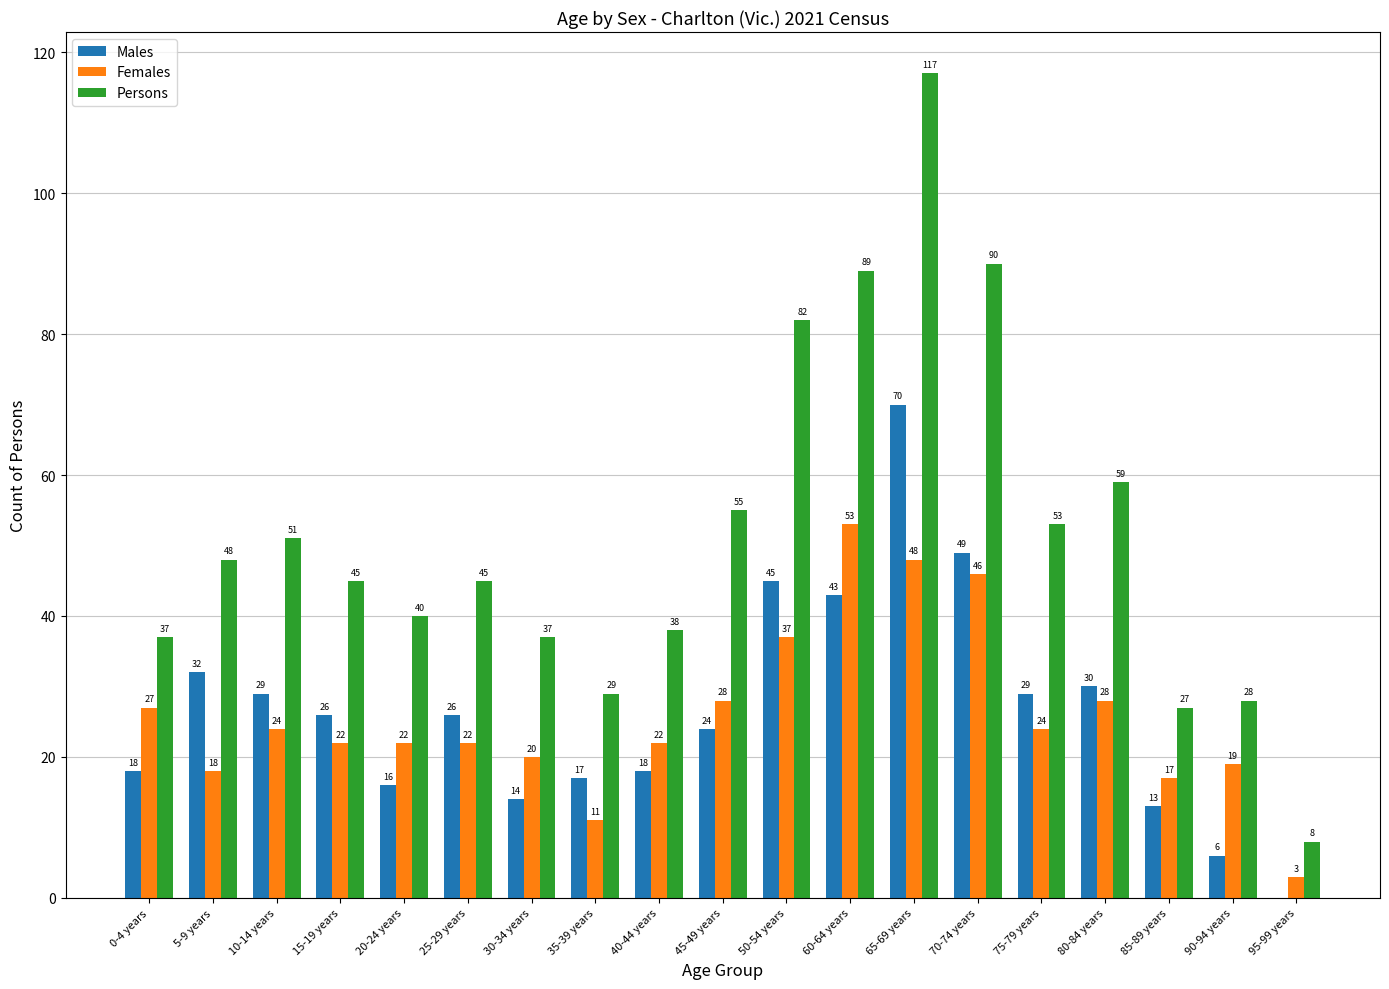

What is the sum of all Males values?

505